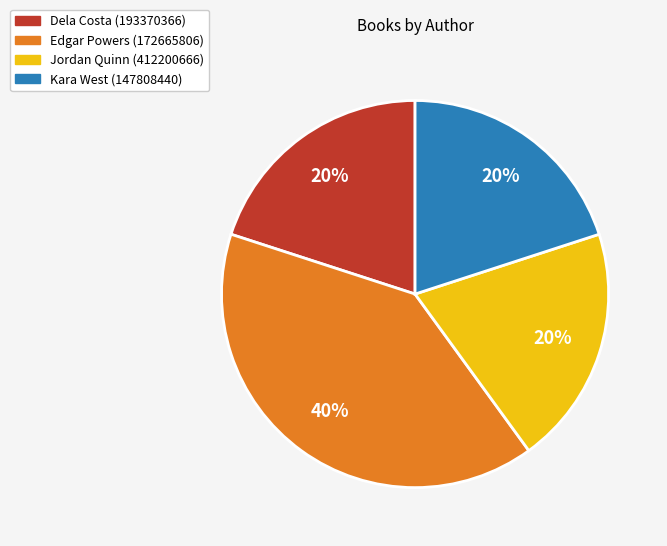

What is the largest slice in the pie chart?

Edgar Powers (172665806)